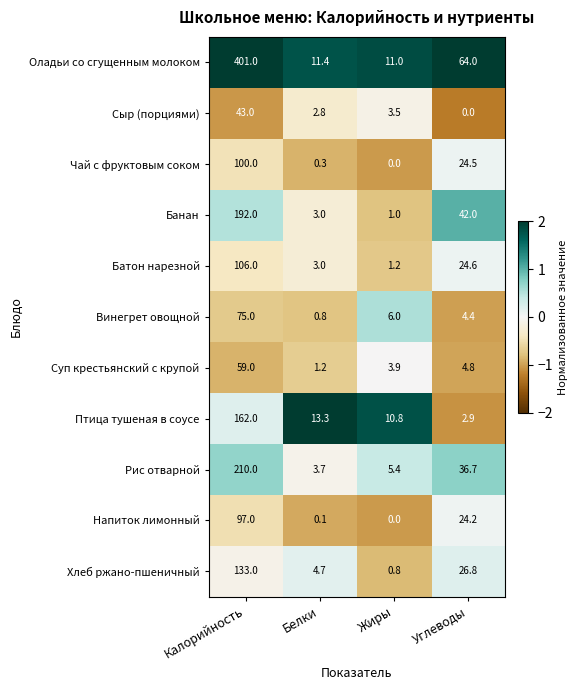

How many values in the Рис отварной series are below 36?

2